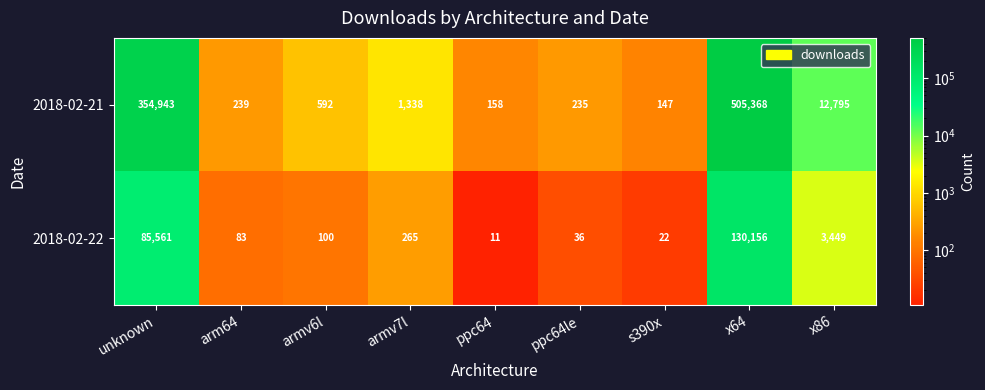

Where does the 2018-02-22 series first go above 100?

unknown